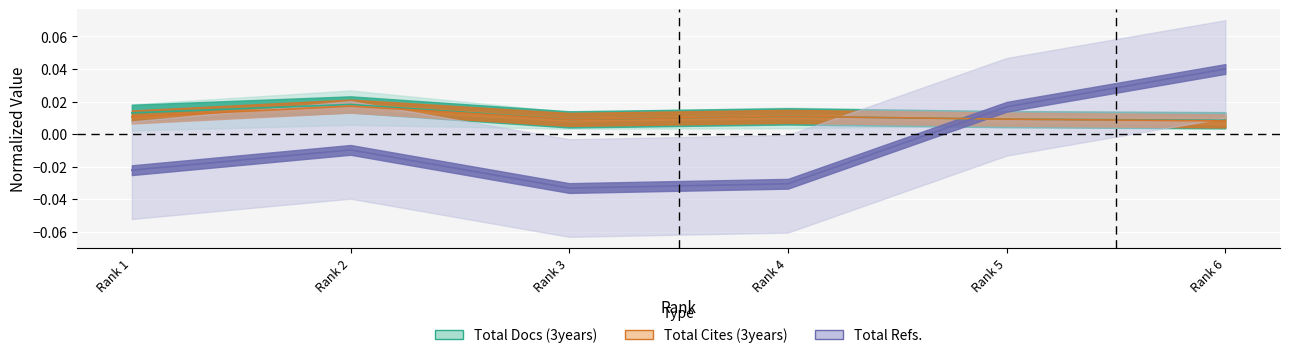

Reading right to left, what are all the values shown in this chart?

Total Docs. (3years): 0.0	0.0	0.0	0.0	0.0	0.0
Total Refs.: 0.0	0.0	-0.0	-0.0	-0.0	-0.0
Total Cites (3years): 0.0	0.0	0.0	0.0	0.0	0.0